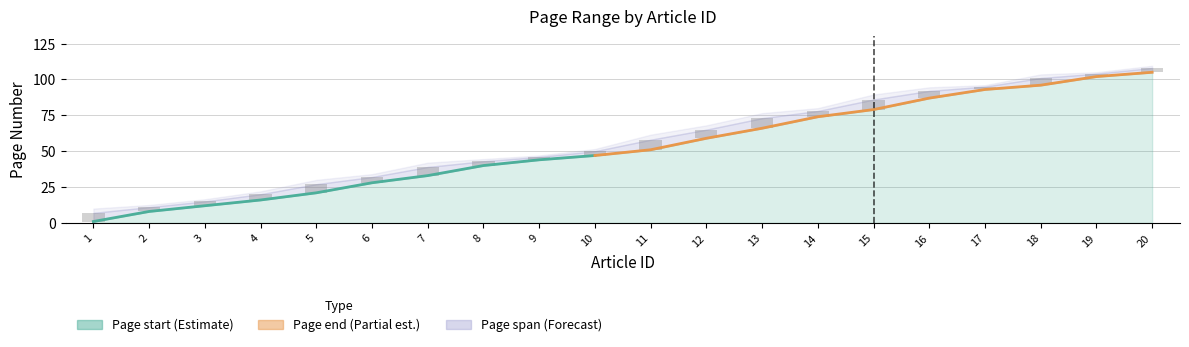

What is the spread (max minus min) of values at 15?

7